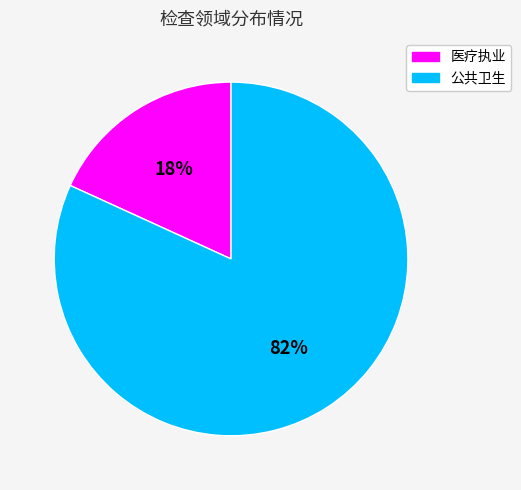

Is there a majority slice in this chart?

Yes